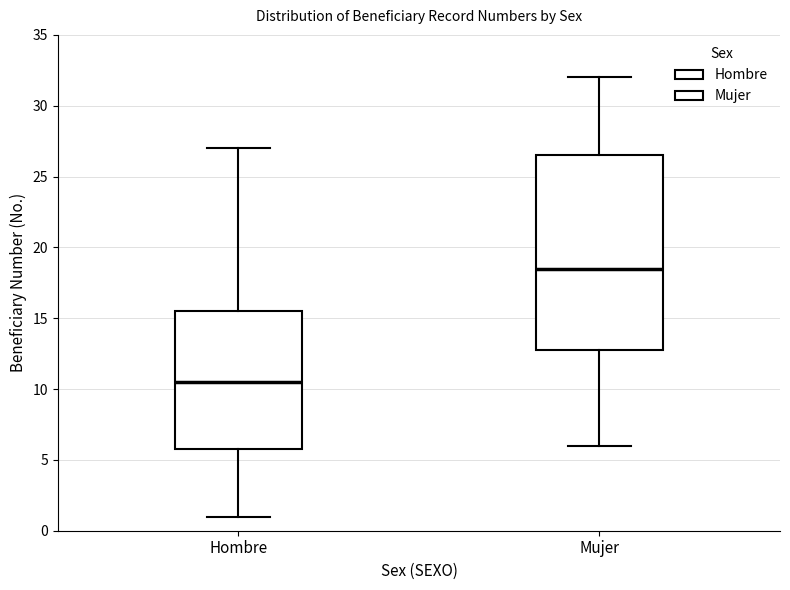

Which box's median line is the highest?

Mujer